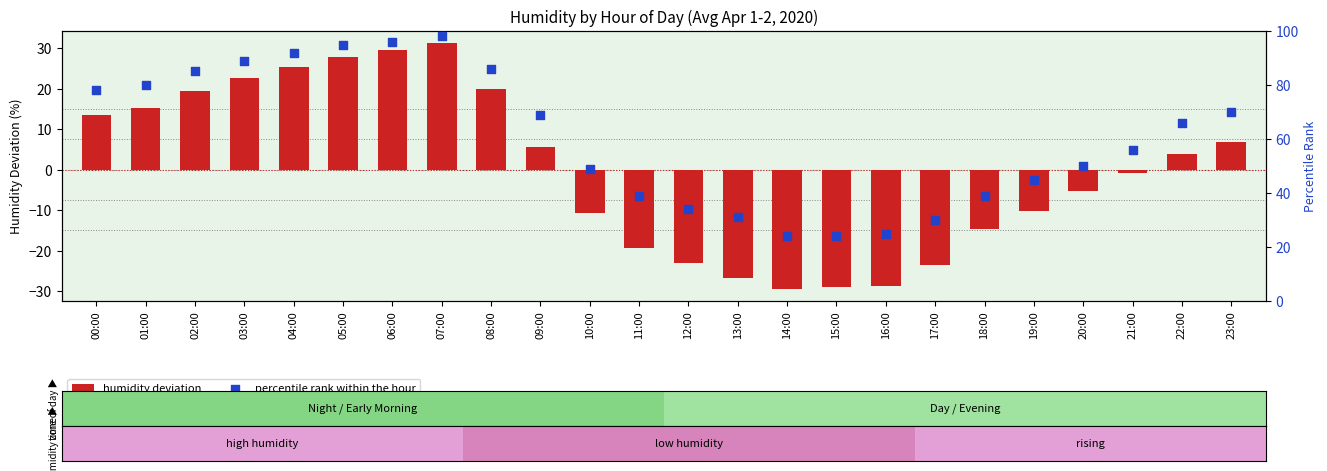

Which has a higher value, 14:00 or 08:00?

08:00